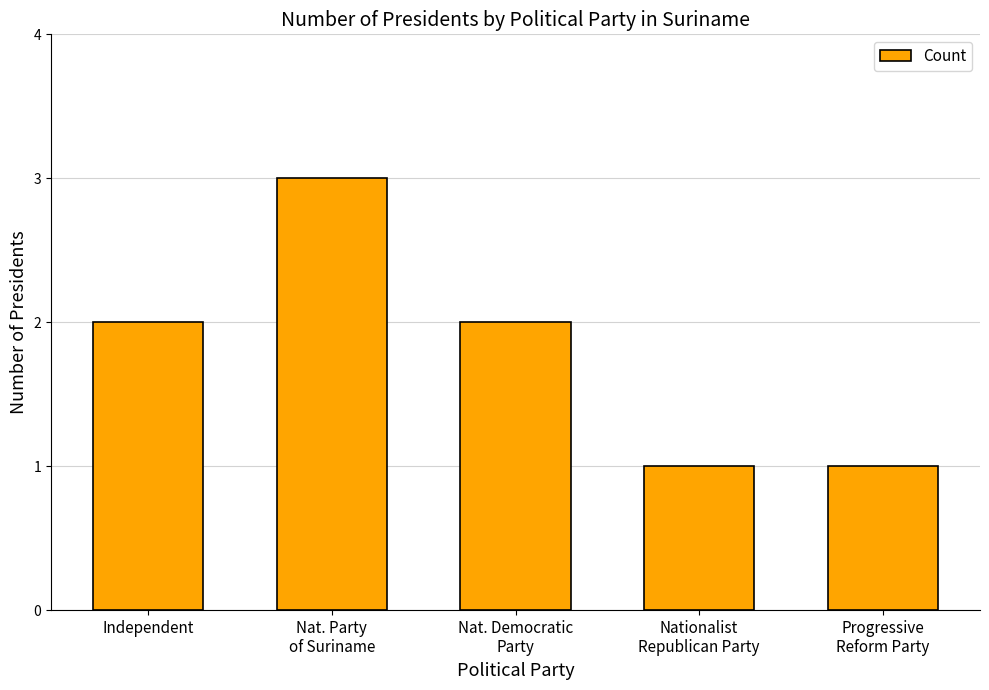

True or false: the data shows 1 at Nationalist
Republican Party.

True